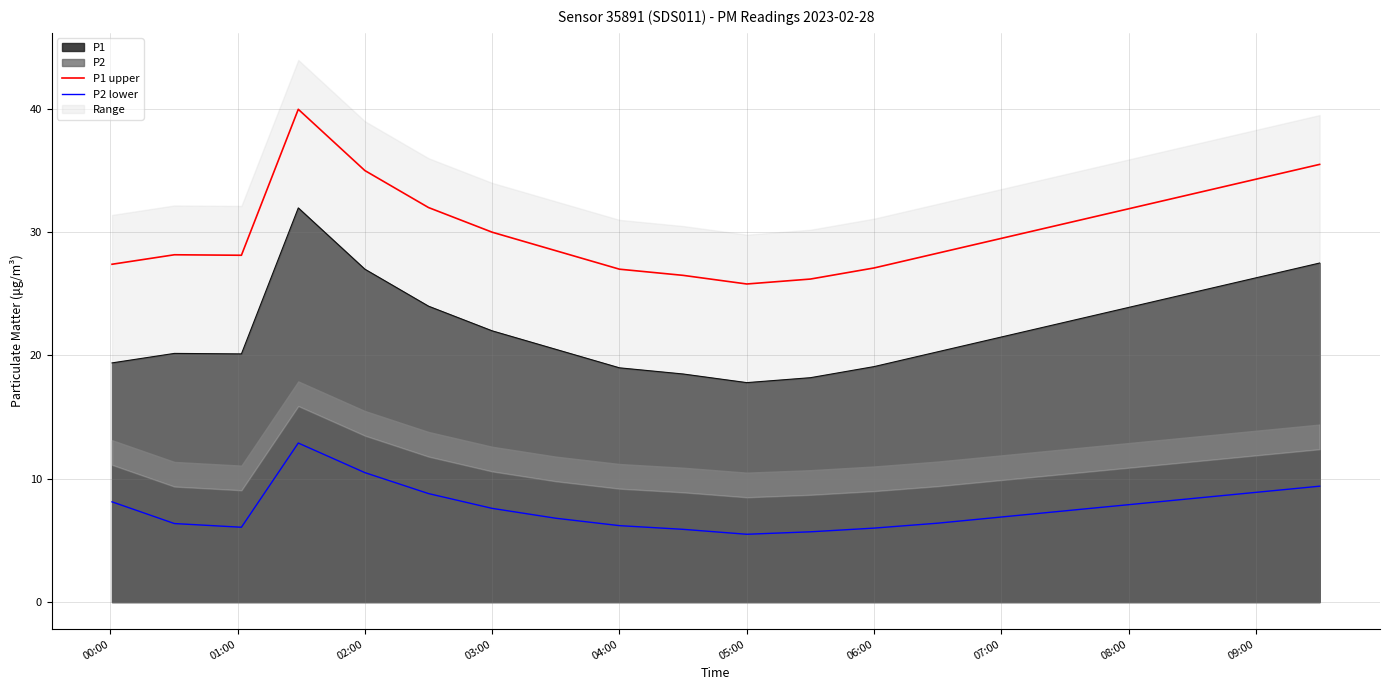

Is it true that P1 upper equals 27.1 at 06:00?

True